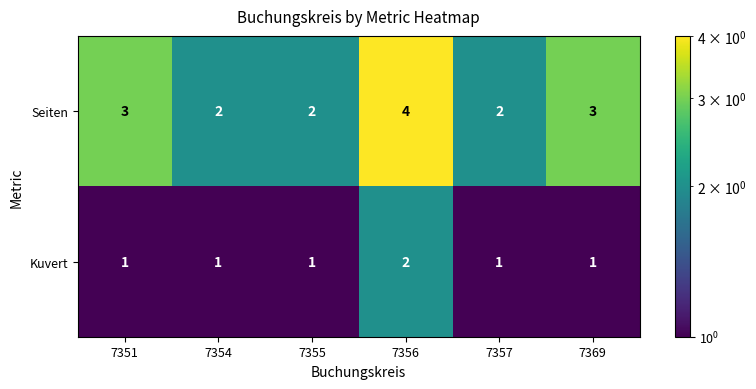

Which series changed the most between 7357 and 7369?

Seiten